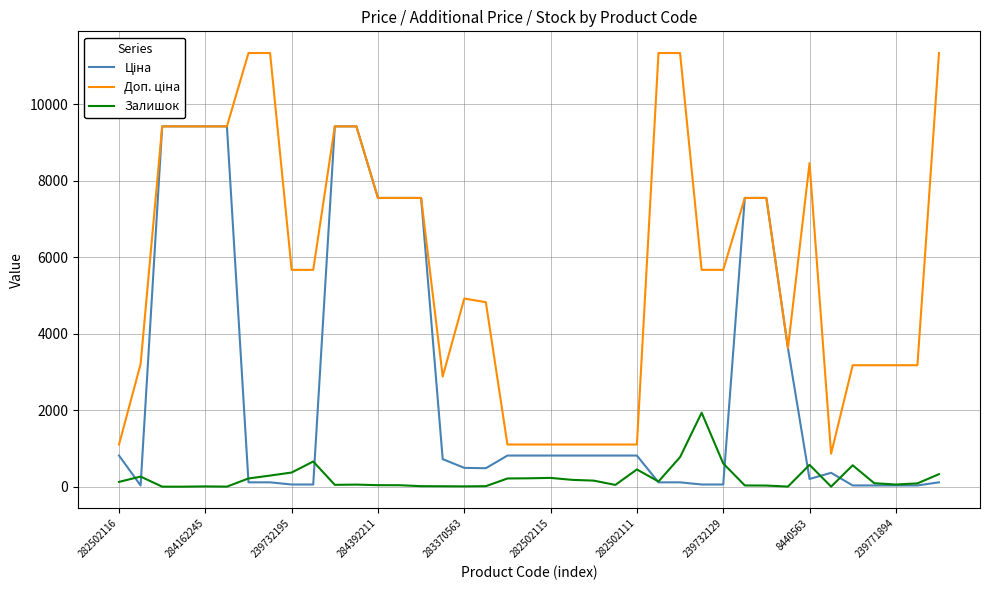

What is the maximum value for Залишок?

1933.0